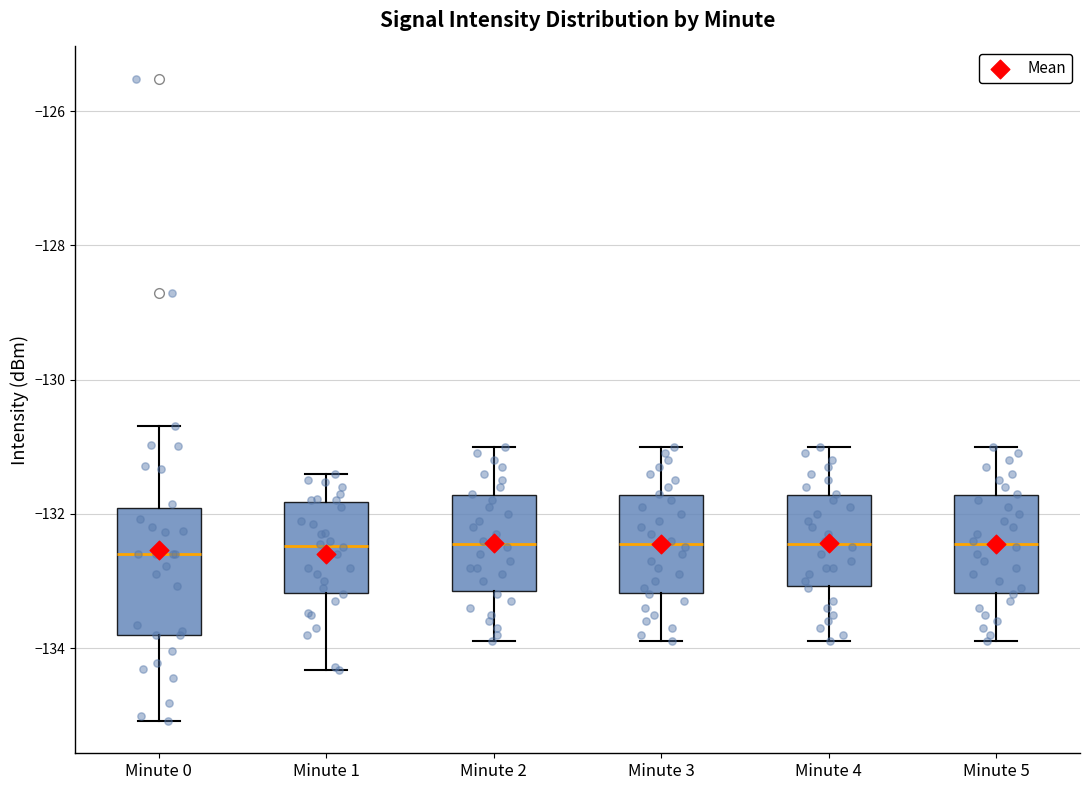

Reading left to right, transcribe this box plot: for each box, give where its median line is, the range the box spans, and where its two whiskers end, as read against the y-axis. The values are not printed on the chart, so give them approximately, as read against the axis.

Minute 0: median -132.6, box -133.8 to -132.0, whiskers -135.0 to -130.6
Minute 1: median -132.4, box -133.2 to -131.8, whiskers -134.4 to -131.4
Minute 2: median -132.4, box -133.2 to -131.8, whiskers -133.8 to -131.0
Minute 3: median -132.4, box -133.2 to -131.8, whiskers -133.8 to -131.0
Minute 4: median -132.4, box -133.0 to -131.8, whiskers -133.8 to -131.0
Minute 5: median -132.4, box -133.2 to -131.8, whiskers -133.8 to -131.0